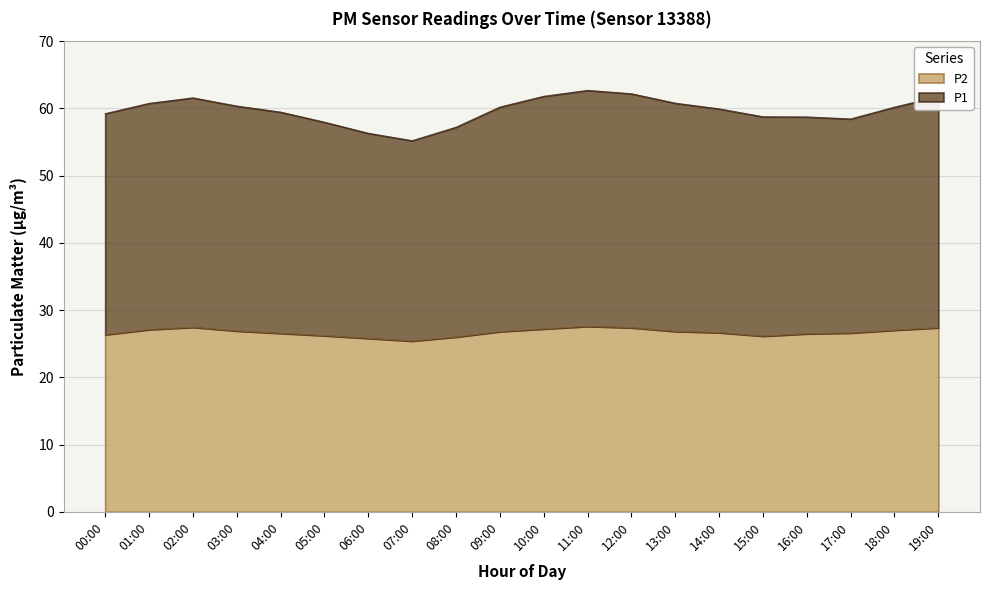

The value of P2 at 06:00 is 6.6. True or false?

False